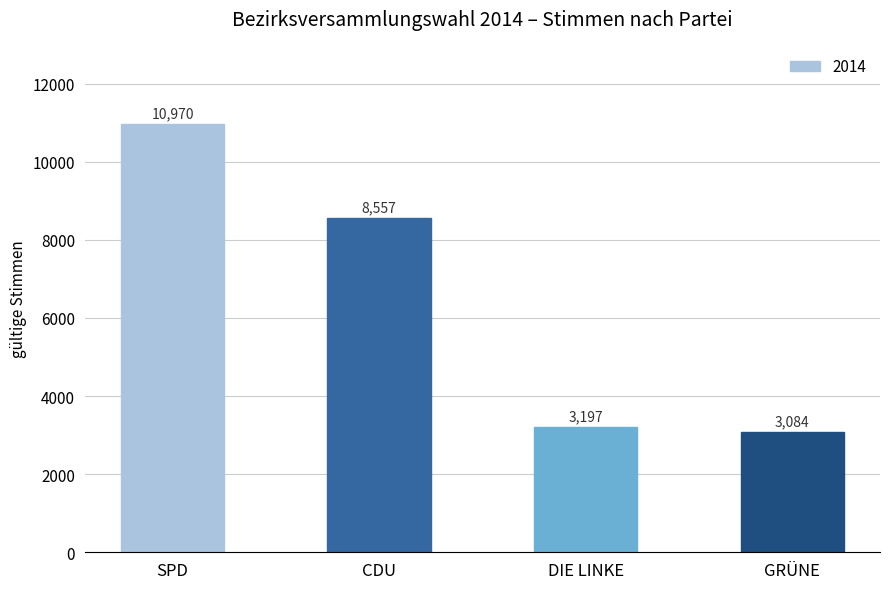

Where does the data first go above 8557?

SPD